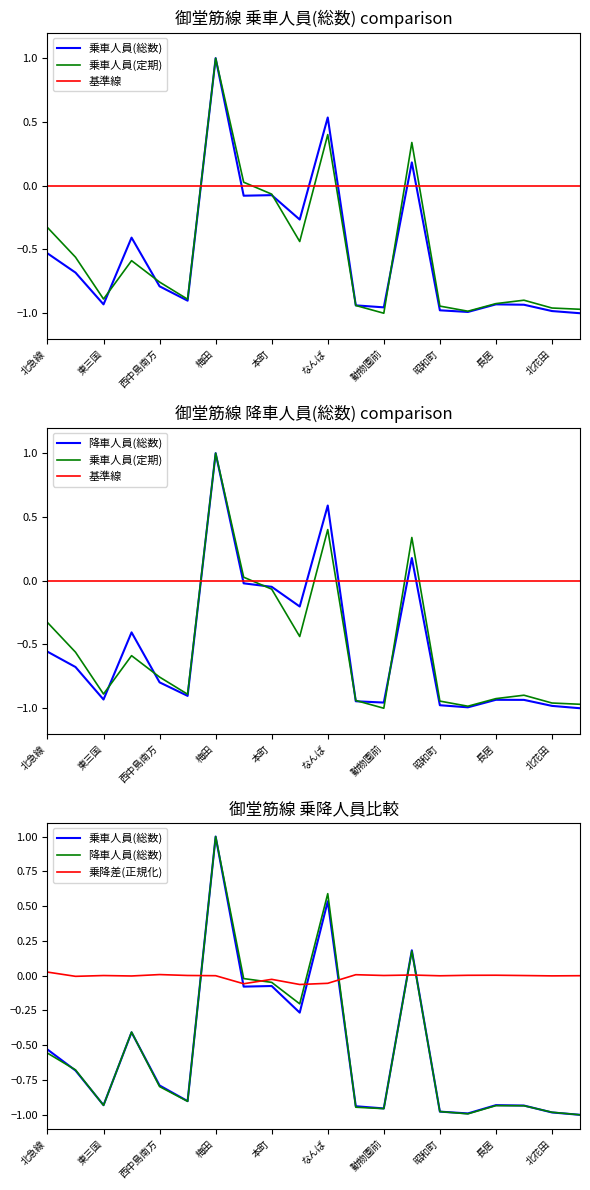

What is the minimum value shown in the chart?

-1.0